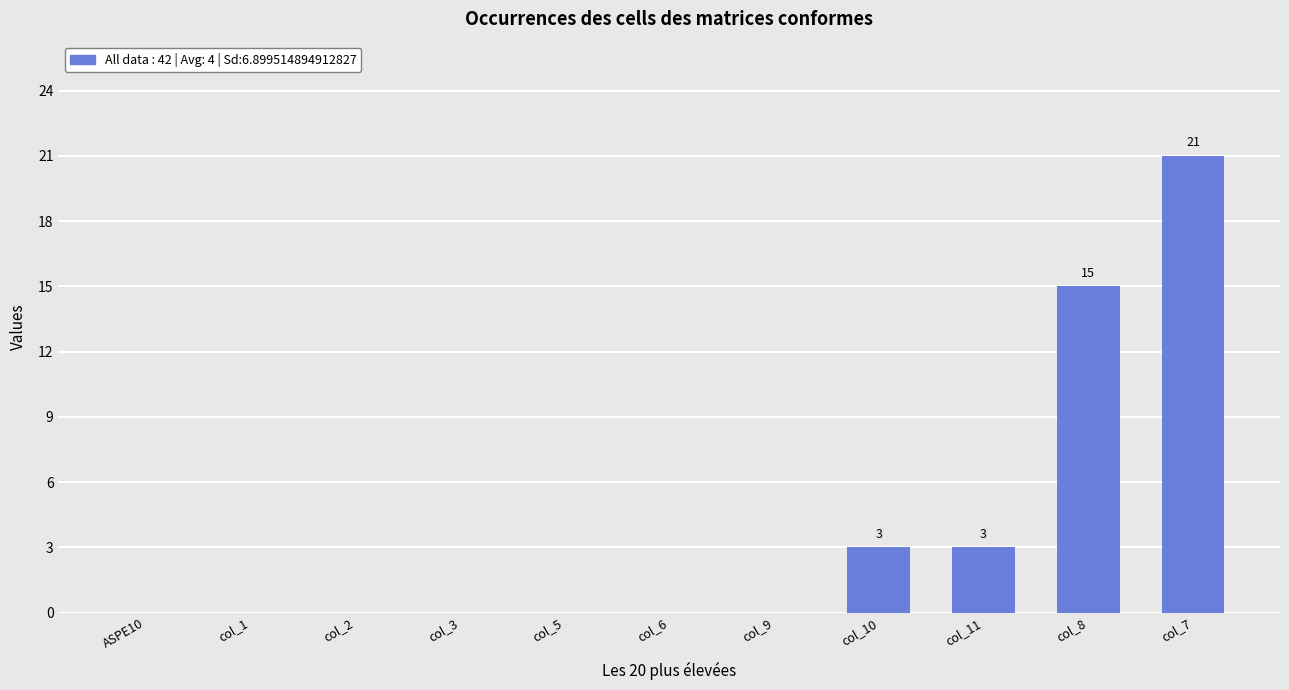

What is the sum of all values?

42